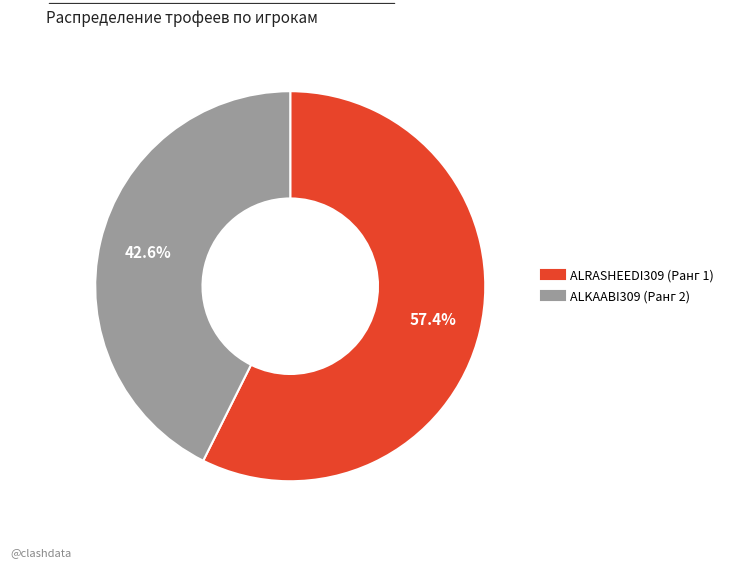

Rank the categories by value from lowest to highest.

ALKAABI309 (Ранг 2), ALRASHEEDI309 (Ранг 1)